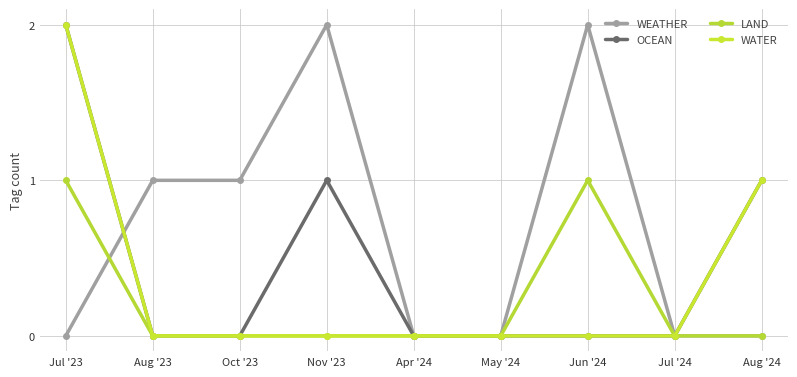

Count the LAND values in the range 0 to 1.

9